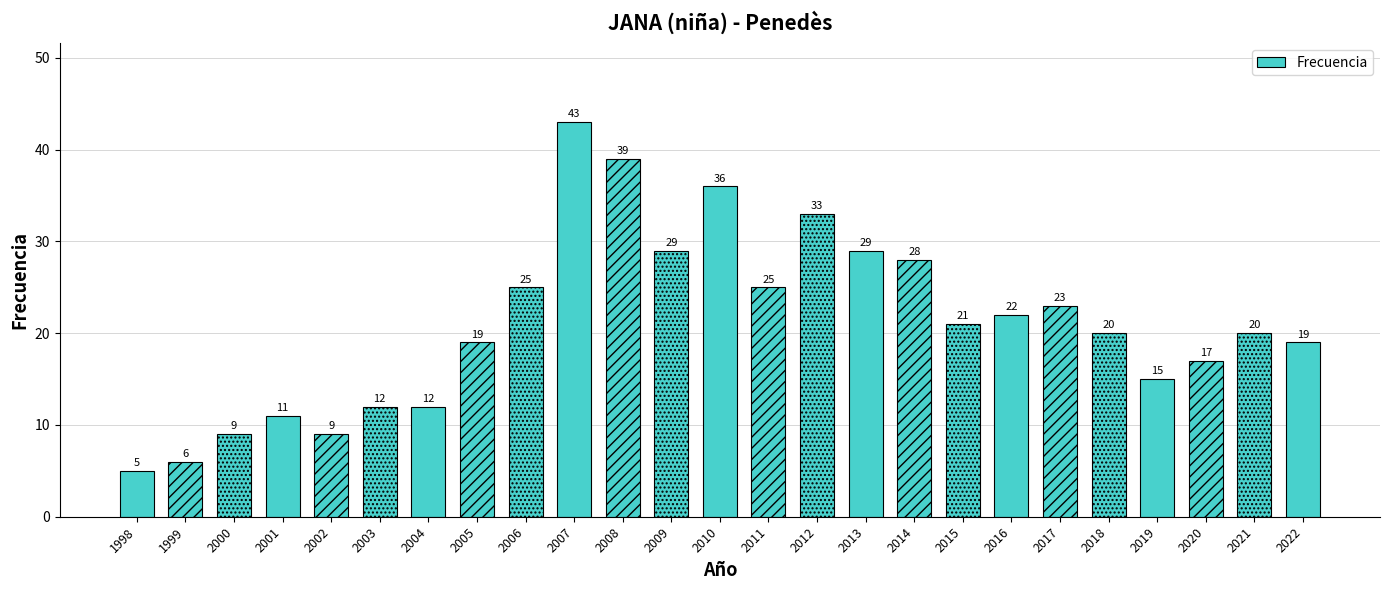

What is the difference between the values at 2021 and 1998?

15